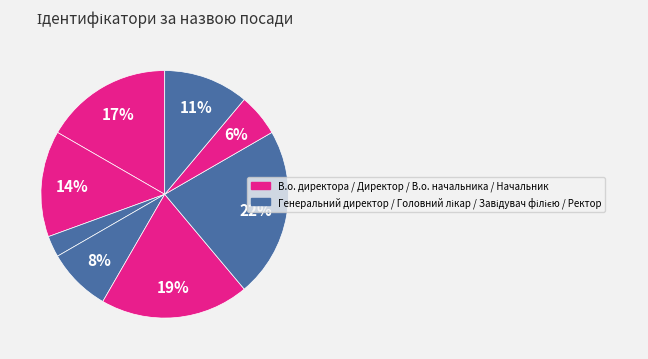

What is the smallest slice in the pie chart?

Генеральний директор